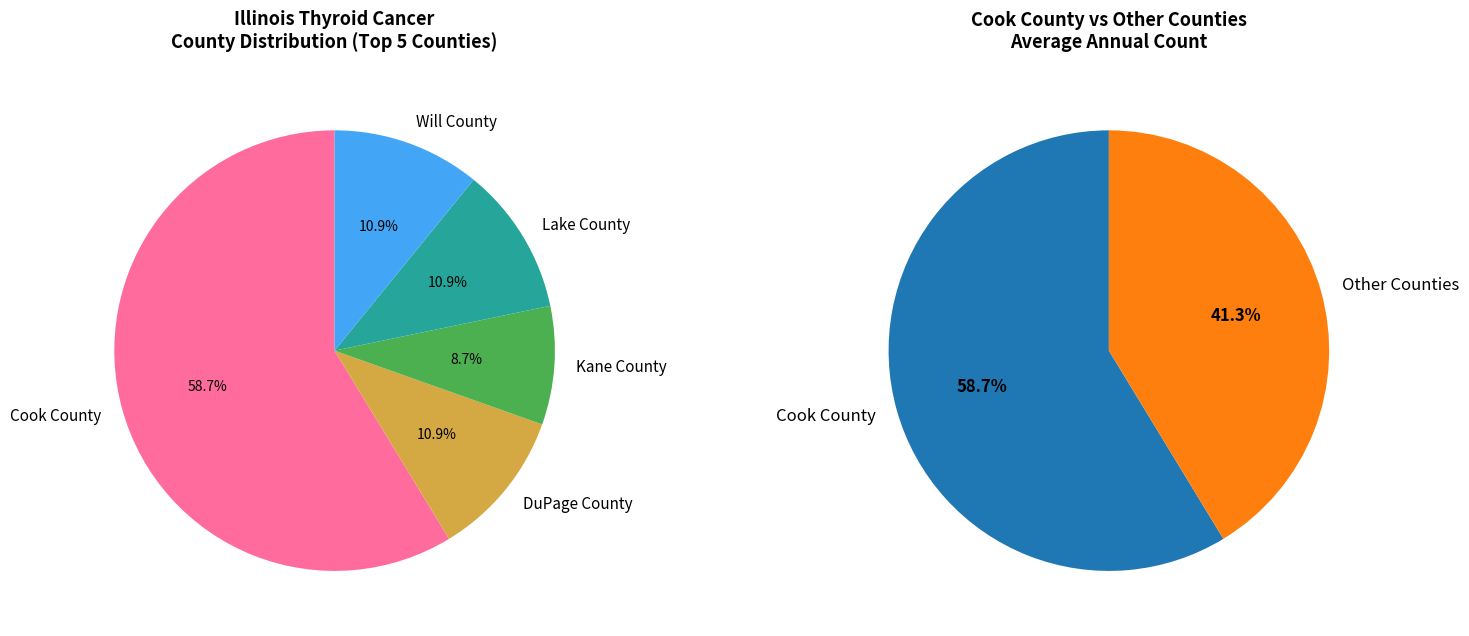

Which has a higher value, Will County or DuPage County?

Will County